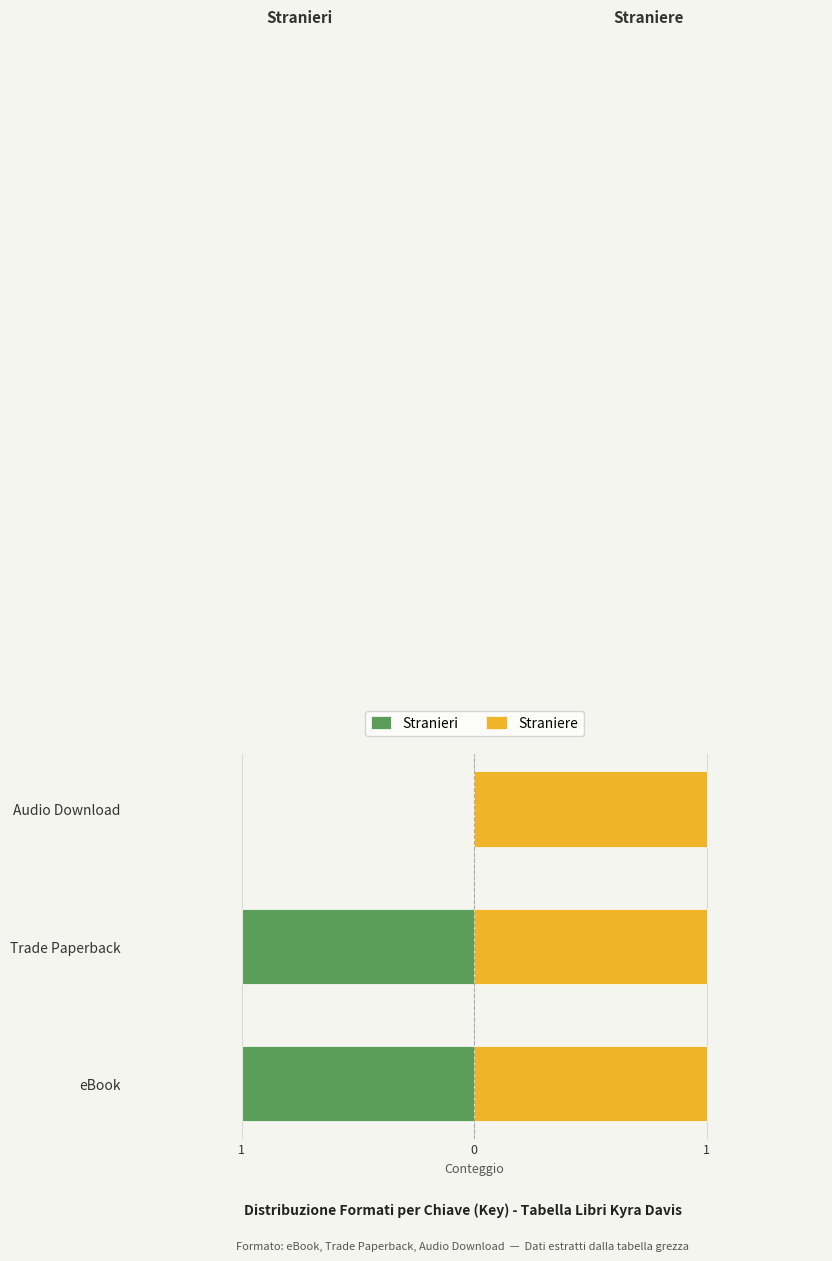

What is the difference between the maximum and second lowest values in the Stranieri series?

1.0